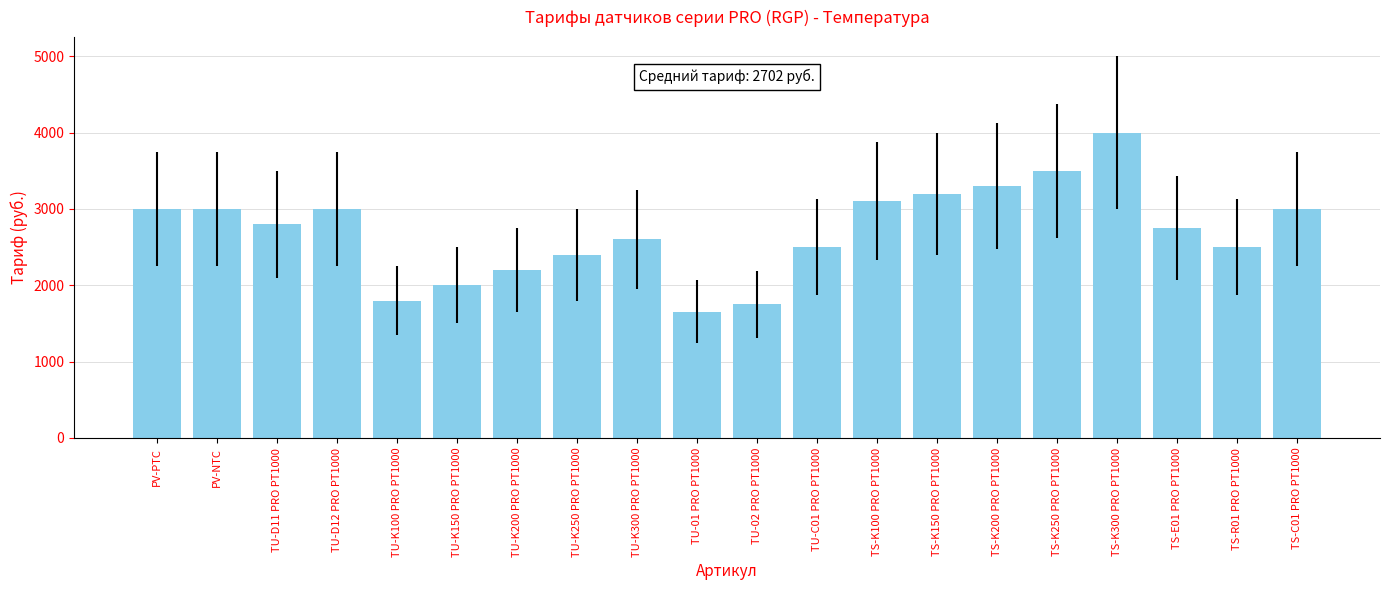

Reading left to right, extract all data points from this chart.

3000	3000	2800	3000	1800	2000	2200	2400	2600	1650	1750	2500	3100	3200	3300	3500	4000	2750	2500	3000